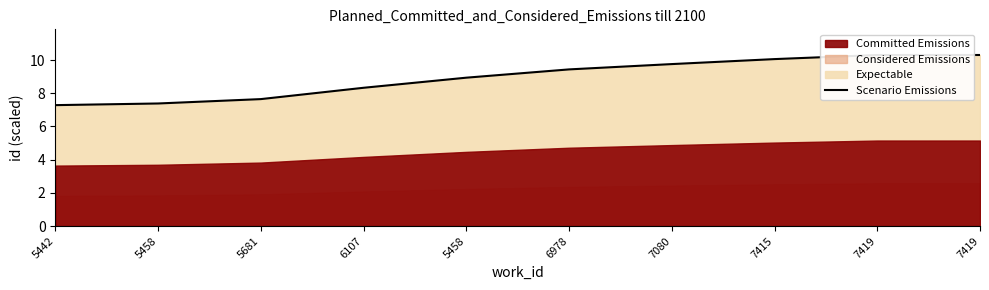

At which label is the value closest to 8?

6107